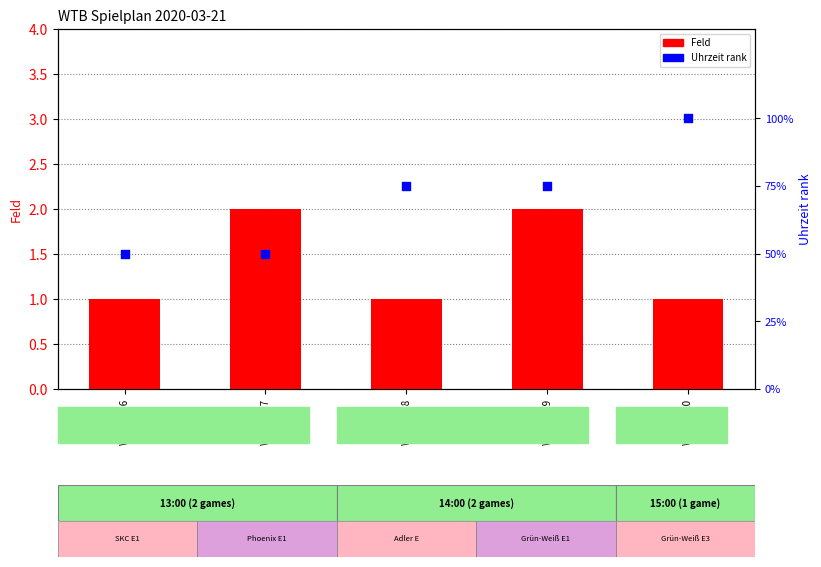

At which category is the sum across all series the highest?

WTB-EL20